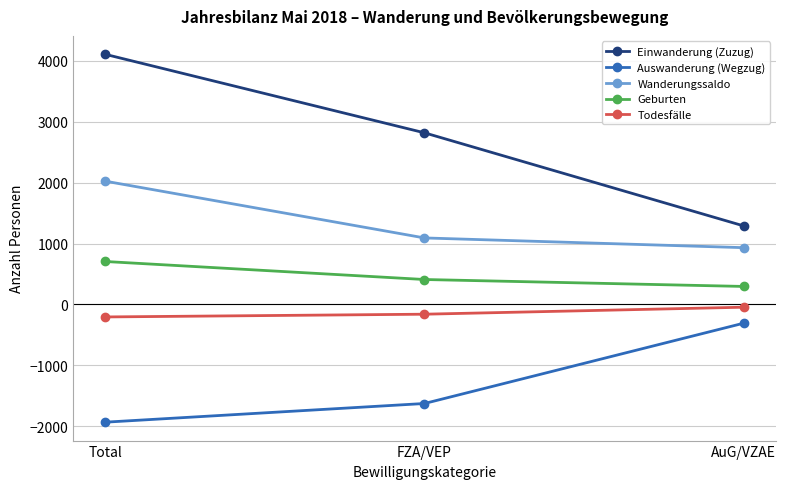

How many distinct data groups are displayed?

5